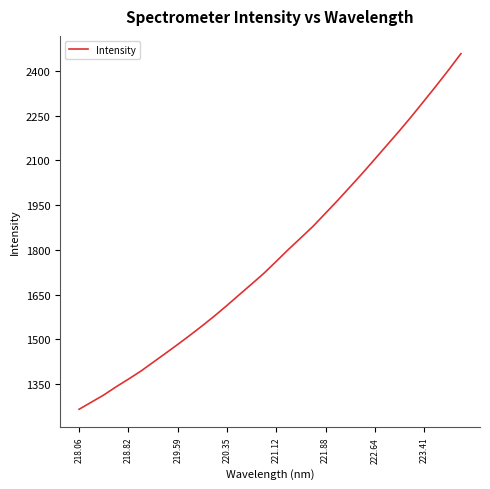

How many distinct data groups are displayed?

1